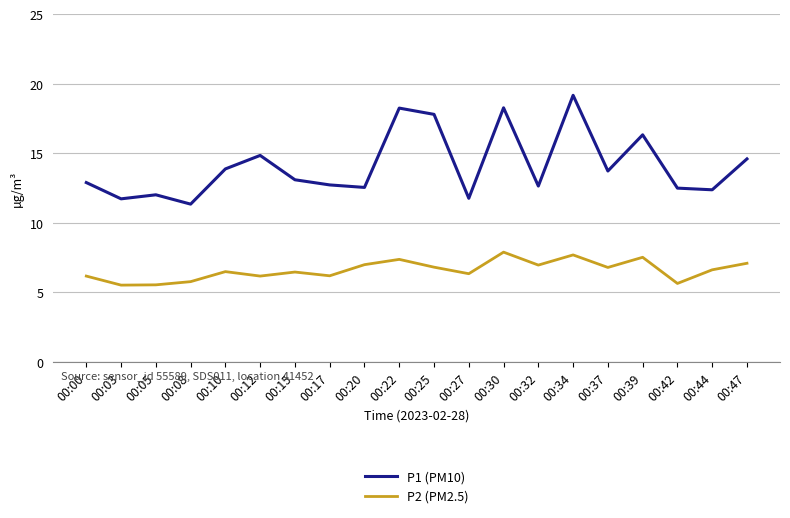

At 00:17, list the series in order from smallest to largest.

P2 (PM2.5), P1 (PM10)